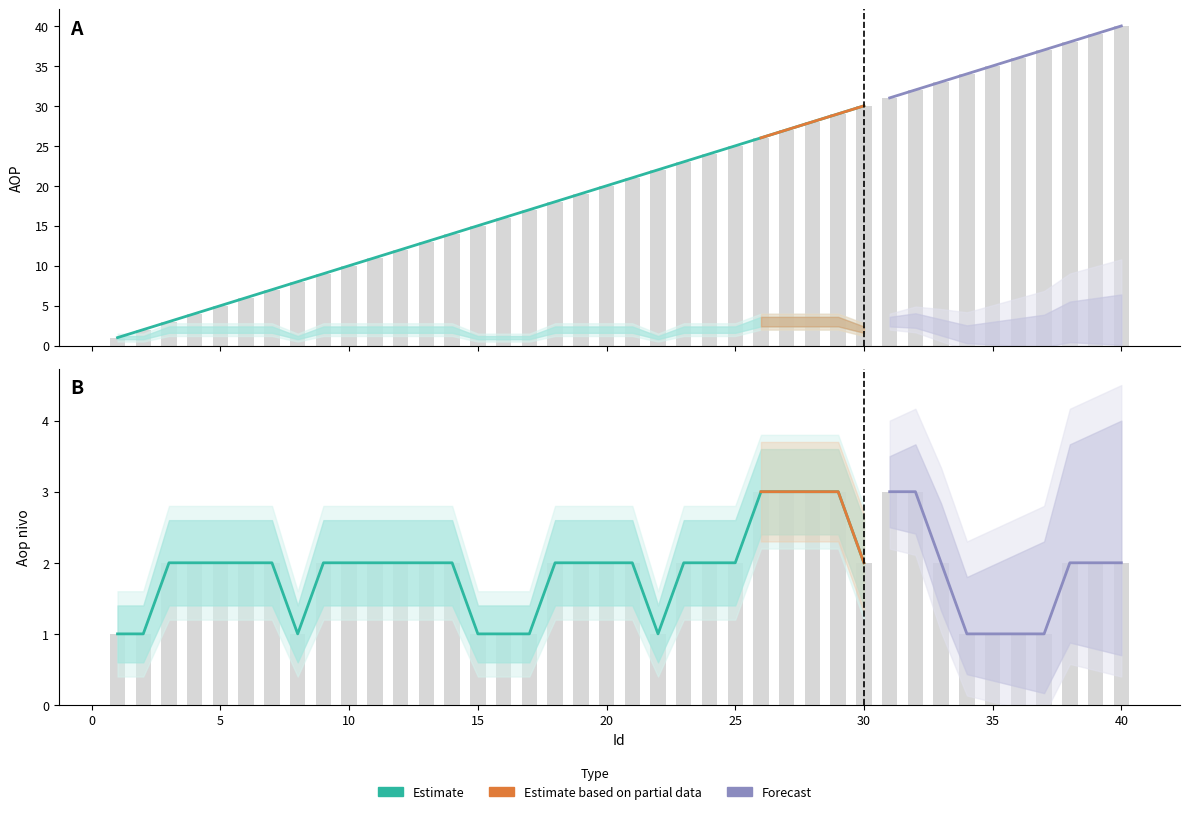

Where is Aop nivo nearest to the value 2?

3